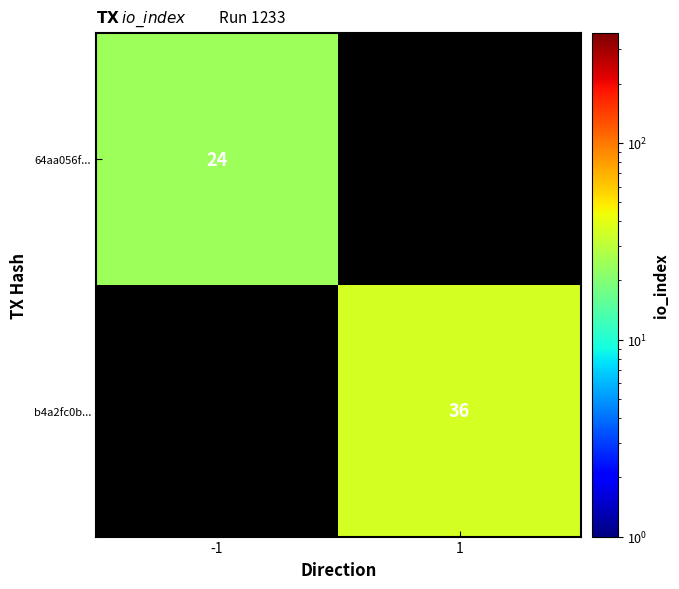

Is it true that 64aa056f... equals 11 at -1?

False